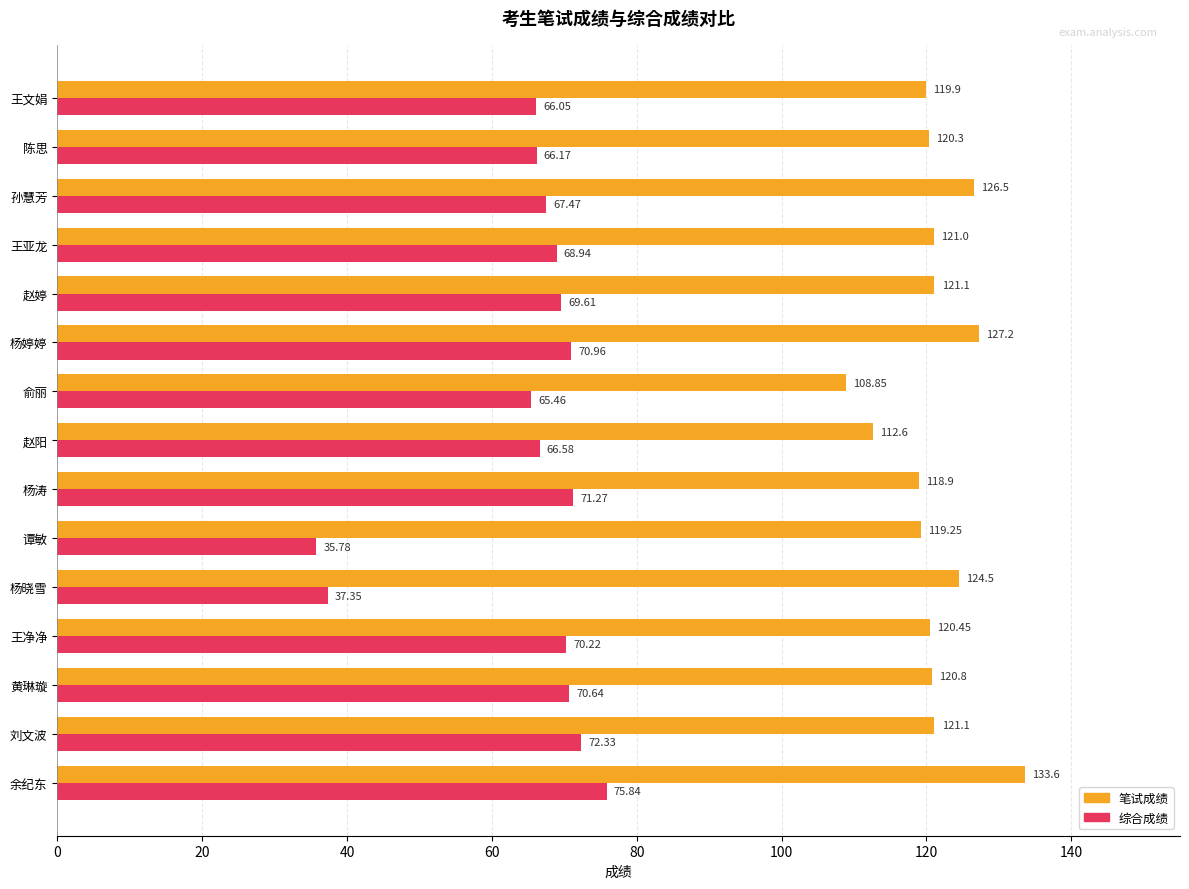

Rank the series by their maximum value, from lowest to highest.

综合成绩, 笔试成绩